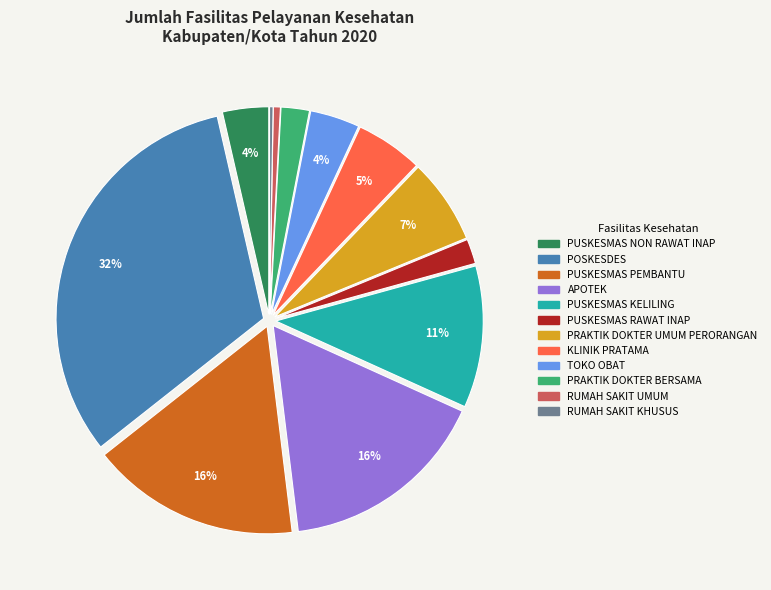

Does PUSKESMAS KELILING account for over 50% of the chart?

No